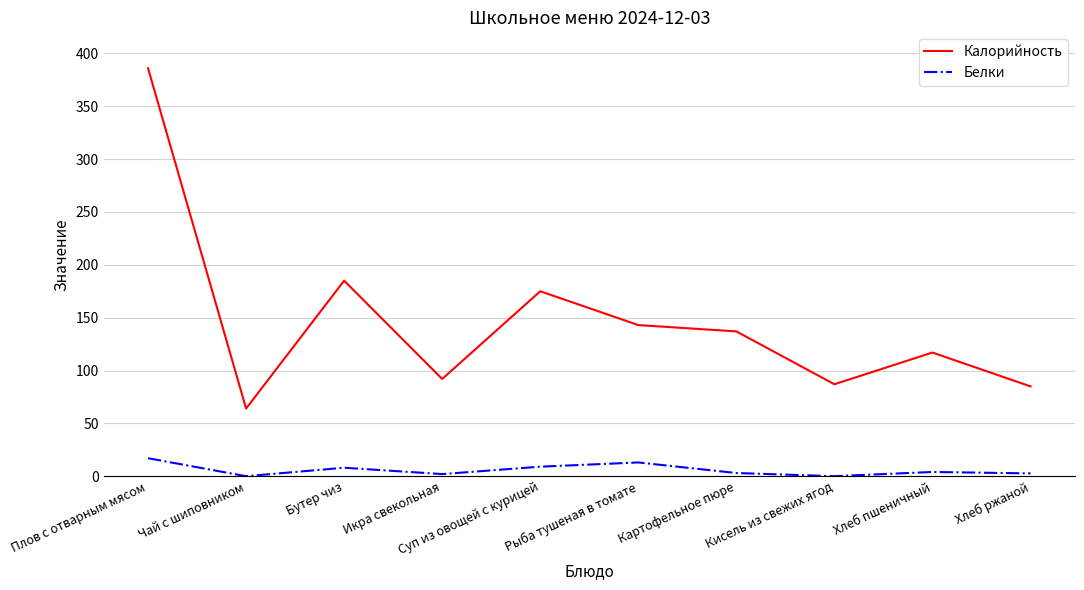

The value of Калорийность at Хлеб пшеничный is 208.1. True or false?

False